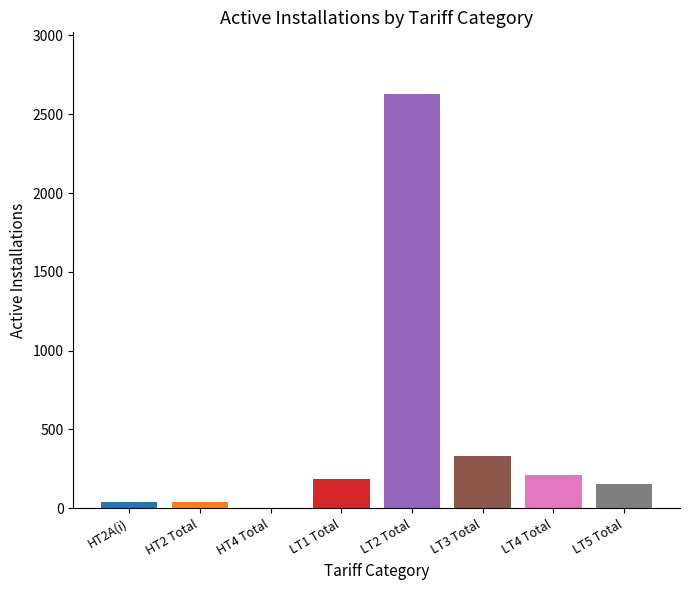

What is the sum of all values?

3588